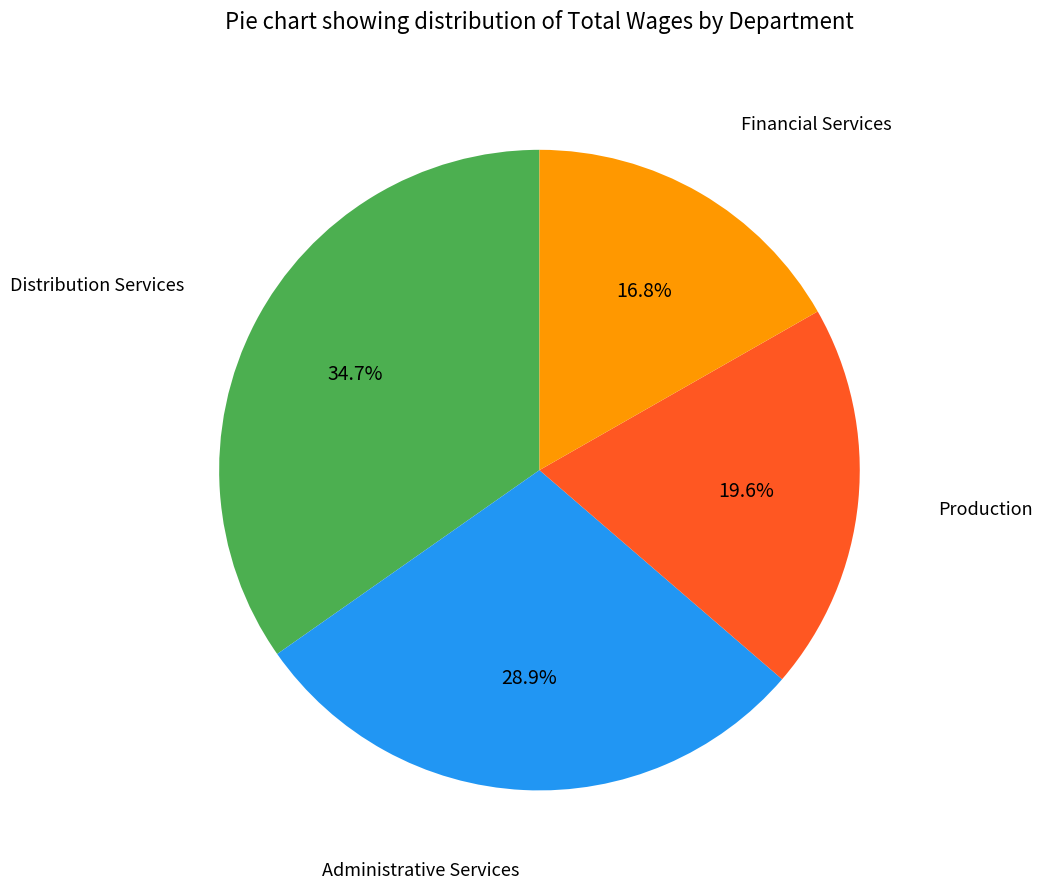

Is there a majority slice in this chart?

No